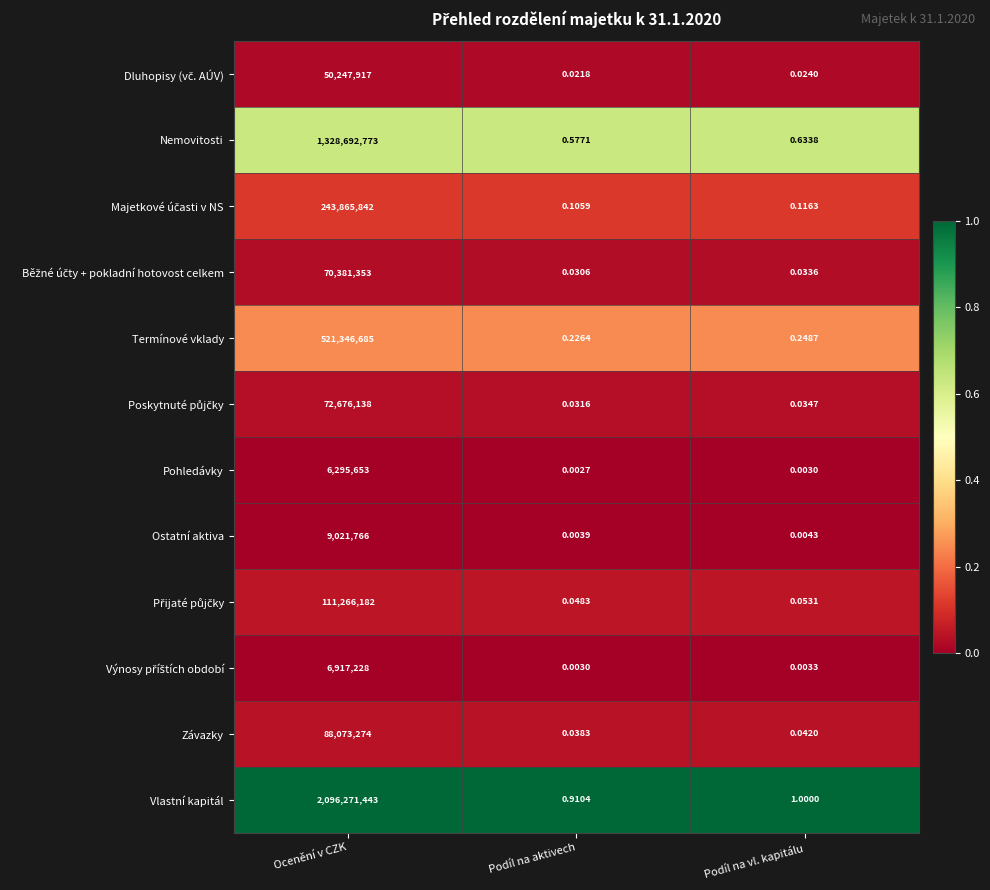

At which category is the sum across all series the highest?

Ocenění v CZK